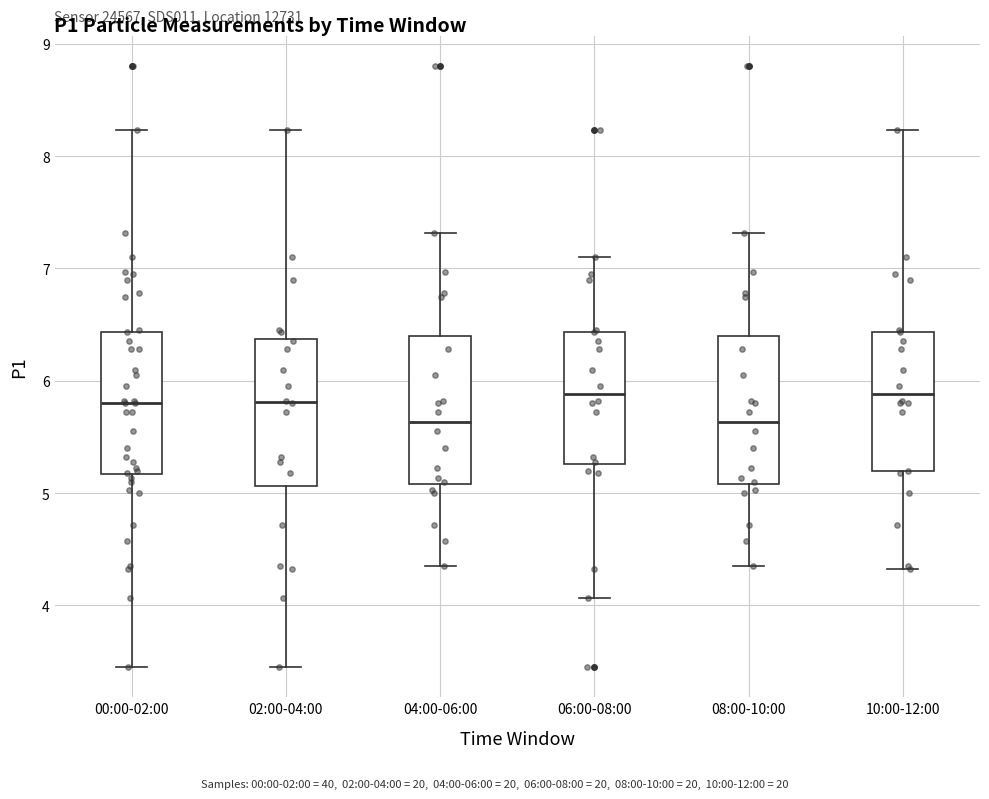

Reading left to right, transcribe this box plot: for each box, give where its median line is, the range the box spans, and where its two whiskers end, as read against the y-axis. The values are not printed on the chart, so give them approximately, as read against the axis.

00:00-02:00: median 5.8, box 5.2 to 6.4, whiskers 3.5 to 8.2
02:00-04:00: median 5.8, box 5.1 to 6.4, whiskers 3.5 to 8.2
04:00-06:00: median 5.6, box 5.1 to 6.4, whiskers 4.4 to 7.3
06:00-08:00: median 5.9, box 5.3 to 6.4, whiskers 4.1 to 7.1
08:00-10:00: median 5.6, box 5.1 to 6.4, whiskers 4.4 to 7.3
10:00-12:00: median 5.9, box 5.2 to 6.4, whiskers 4.3 to 8.2